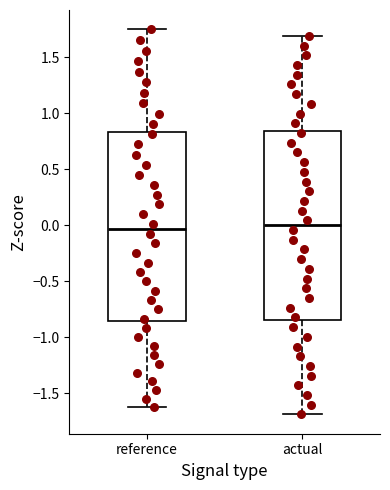

Reading left to right, transcribe this box plot: for each box, give where its median line is, the range the box spans, and where its two whiskers end, as read against the y-axis. The values are not printed on the chart, so give them approximately, as read against the axis.

reference: median -0.05, box -0.85 to 0.85, whiskers -1.65 to 1.75
actual: median 0.00, box -0.85 to 0.85, whiskers -1.70 to 1.70